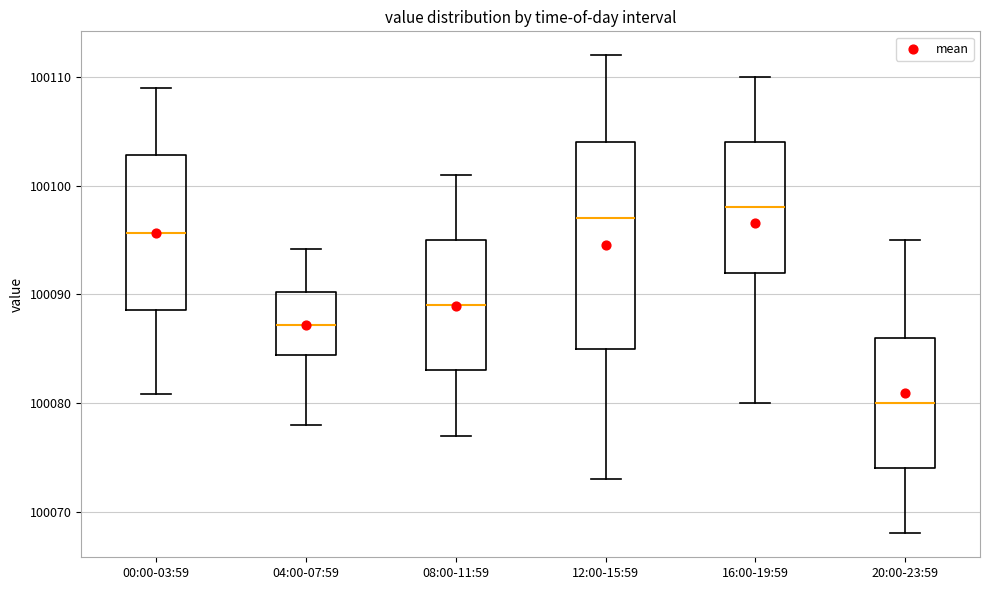

Reading left to right, transcribe this box plot: for each box, give where its median line is, the range the box spans, and where its two whiskers end, as read against the y-axis. The values are not printed on the chart, so give them approximately, as read against the axis.

00:00-03:59: median 100096, box 100089 to 100103, whiskers 100081 to 100109
04:00-07:59: median 100087, box 100084 to 100090, whiskers 100078 to 100094
08:00-11:59: median 100089, box 100083 to 100095, whiskers 100077 to 100101
12:00-15:59: median 100097, box 100085 to 100104, whiskers 100073 to 100112
16:00-19:59: median 100098, box 100092 to 100104, whiskers 100080 to 100110
20:00-23:59: median 100080, box 100074 to 100086, whiskers 100068 to 100095